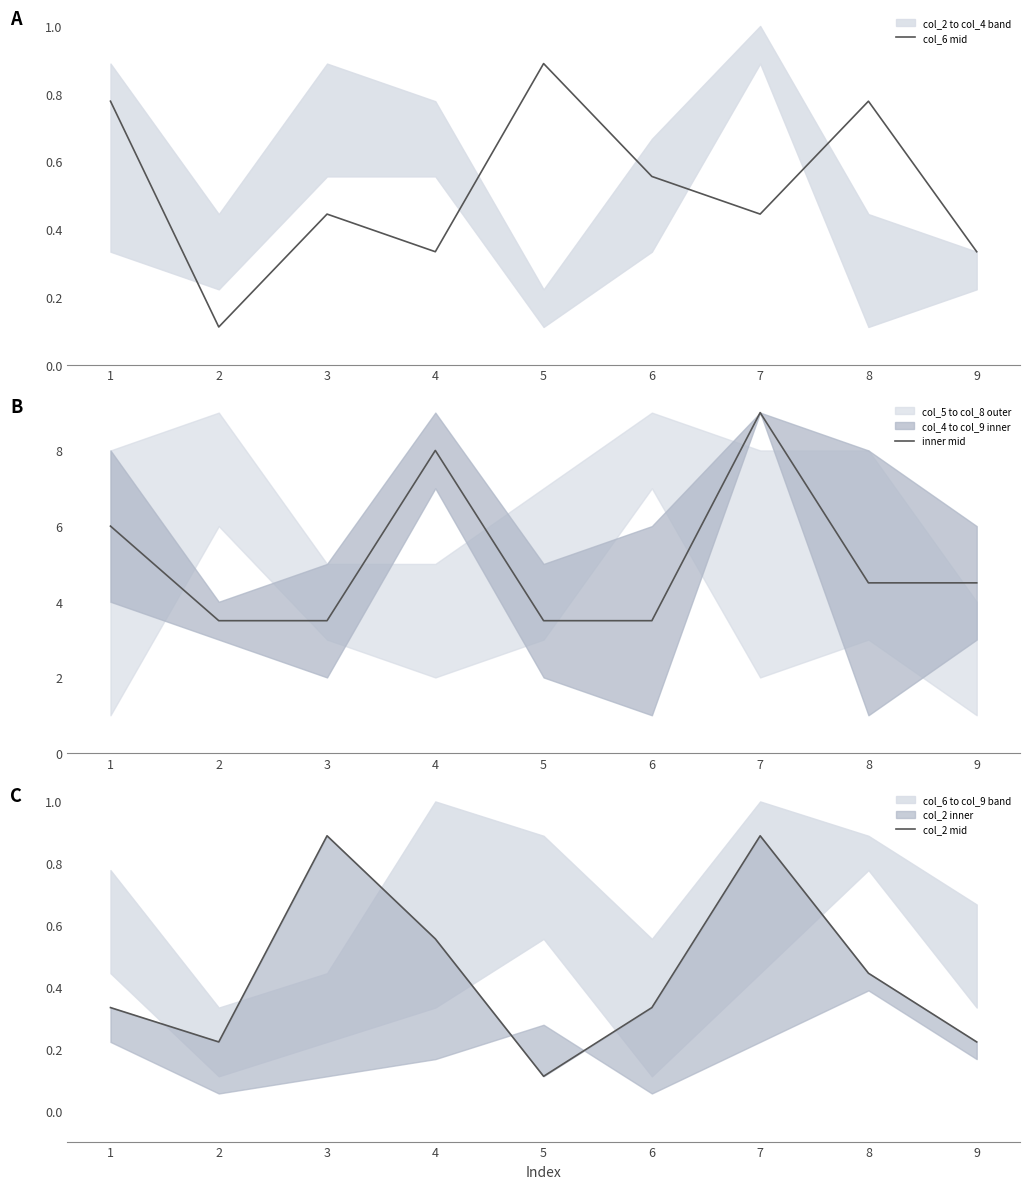

How many distinct data groups are displayed?

3